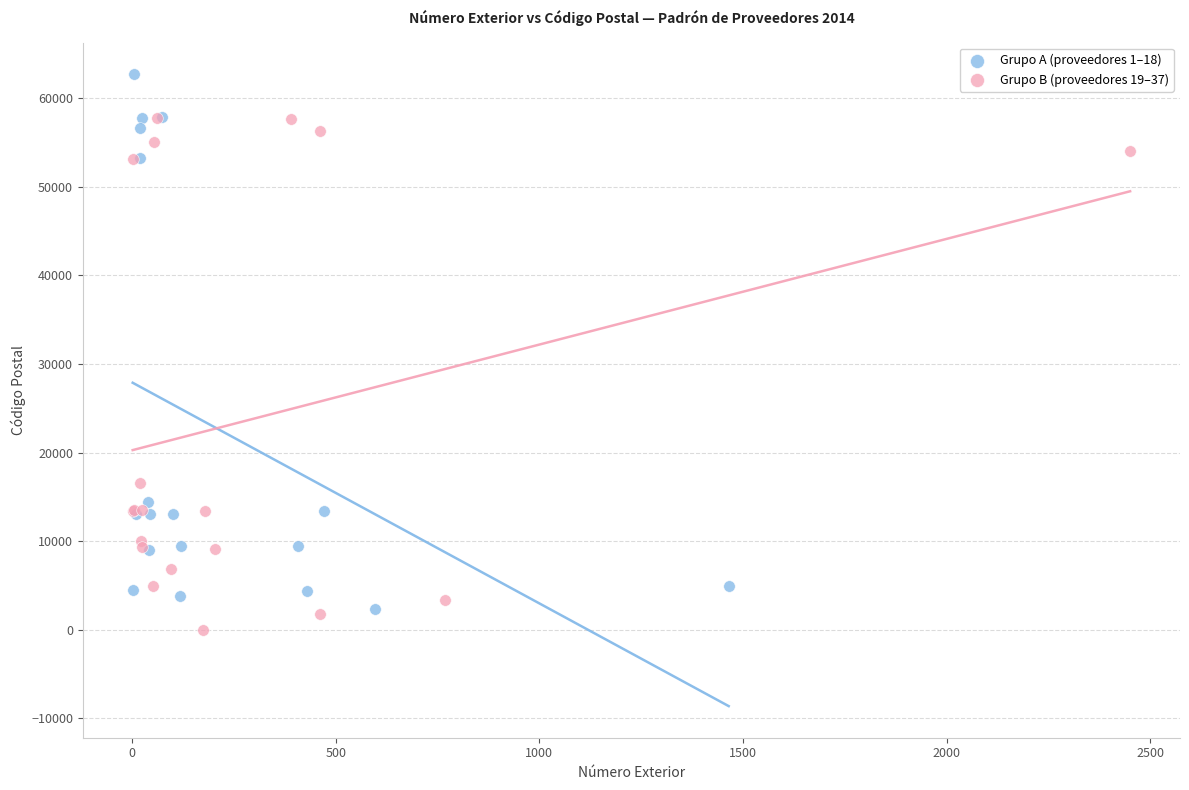

Which series contains the highest Y value?

Grupo A (proveedores 1–18)